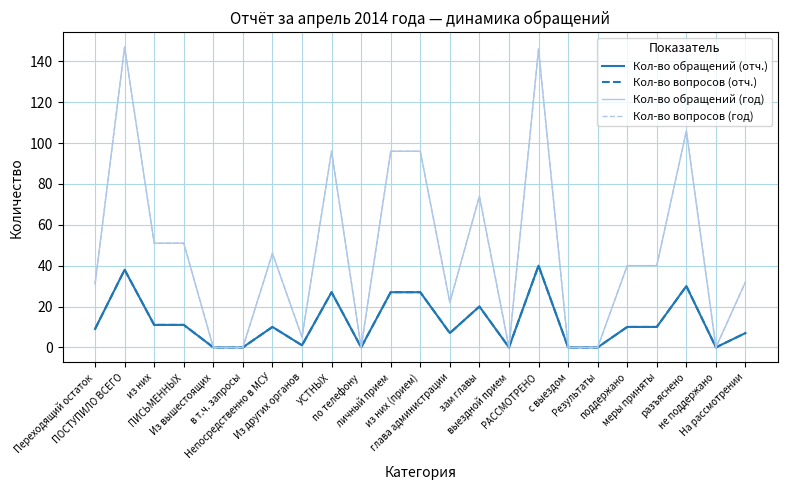

Does the chart display data point markers on the line(s)?

No